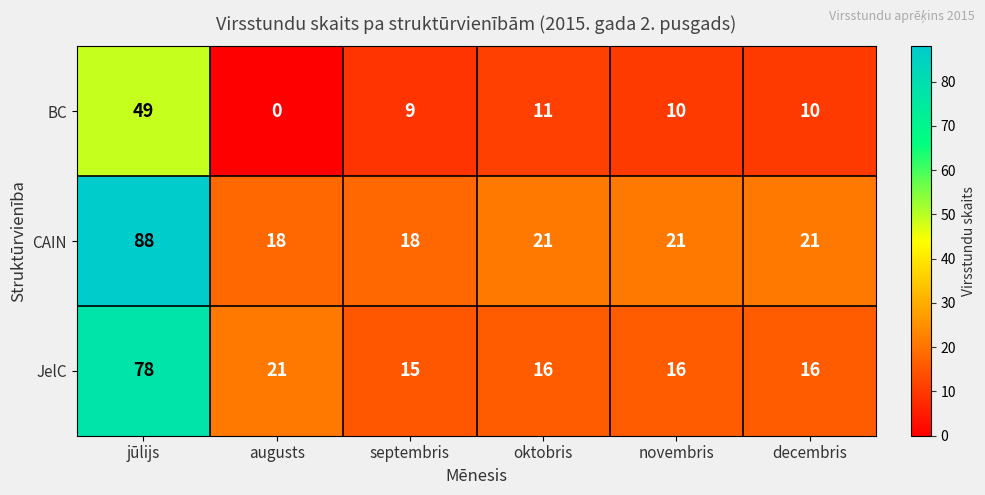

At novembris, list the series in order from smallest to largest.

BC, JelC, CAIN